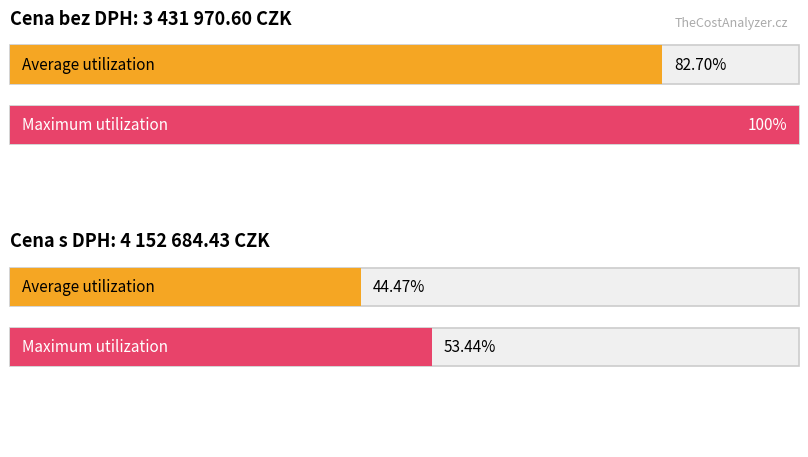

Which series has the largest range (max minus min)?

Cena bez DPH